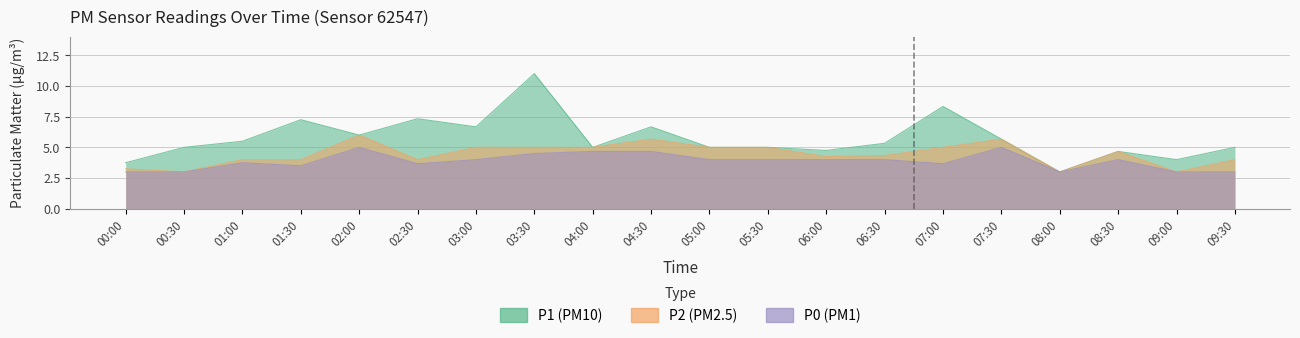

Reading right to left, transcribe all the data shown in this chart.

P1: 09:30=5.0	09:00=4.0	08:30=4.7	08:00=3.0	07:30=5.7	07:00=8.3	06:30=5.3	06:00=4.8	05:30=5.0	05:00=5.0	04:30=6.7	04:00=5.0	03:30=11.0	03:00=6.7	02:30=7.3	02:00=6.0	01:30=7.2	01:00=5.5	00:30=5.0	00:00=3.8
P2: 09:30=4.0	09:00=3.0	08:30=4.7	08:00=3.0	07:30=5.7	07:00=5.0	06:30=4.3	06:00=4.2	05:30=5.0	05:00=5.0	04:30=5.7	04:00=5.0	03:30=5.0	03:00=5.0	02:30=4.0	02:00=6.0	01:30=4.0	01:00=4.0	00:30=3.0	00:00=3.2
P0: 09:30=3.0	09:00=3.0	08:30=4.0	08:00=3.0	07:30=5.0	07:00=3.7	06:30=4.0	06:00=4.0	05:30=4.0	05:00=4.0	04:30=4.7	04:00=4.7	03:30=4.5	03:00=4.0	02:30=3.7	02:00=5.0	01:30=3.5	01:00=3.8	00:30=3.0	00:00=3.0